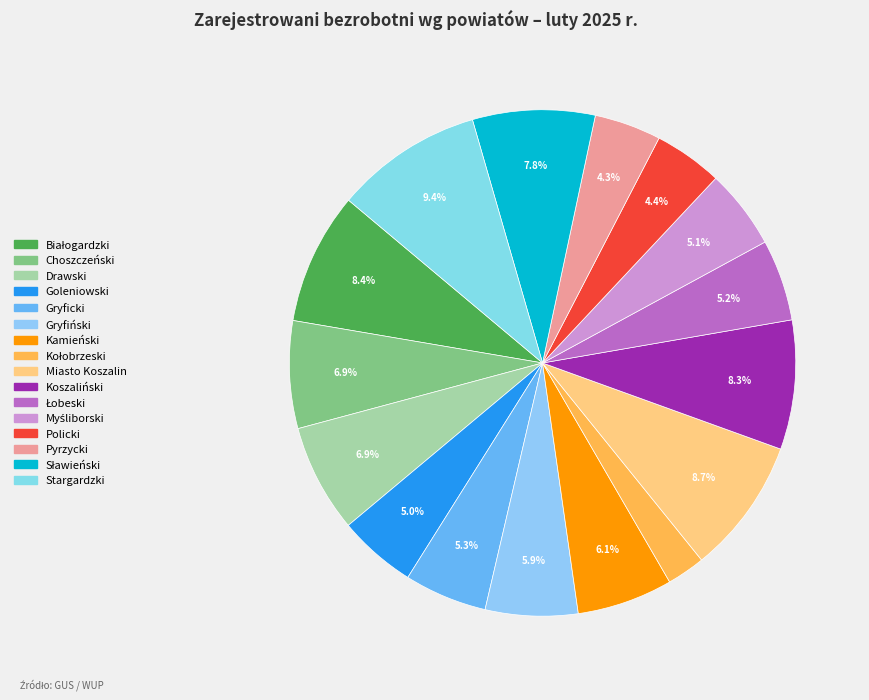

Does Koszaliński account for over 50% of the chart?

No